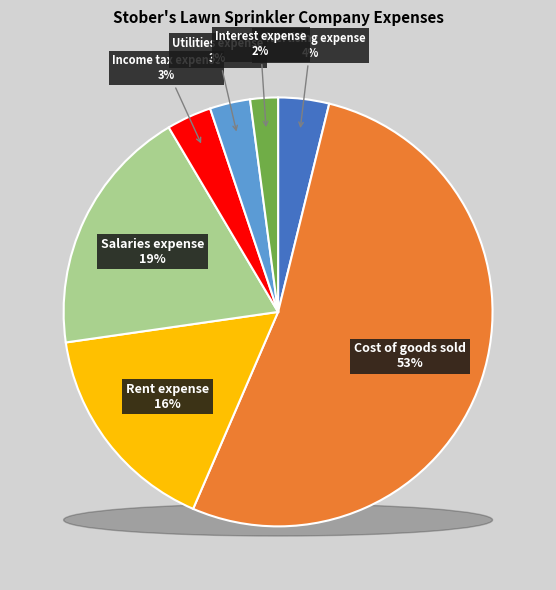

Between Rent expense and Interest expense, which is larger?

Rent expense